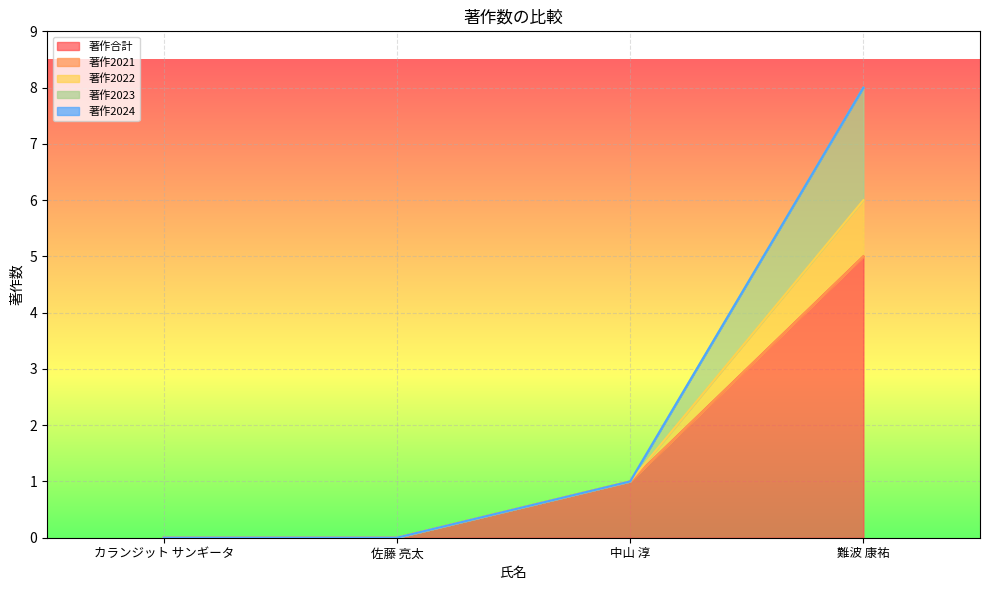

List the labels in order of 著作合計 value, largest first.

難波 康祐, 中山 淳, カランジット サンギータ, 佐藤 亮太